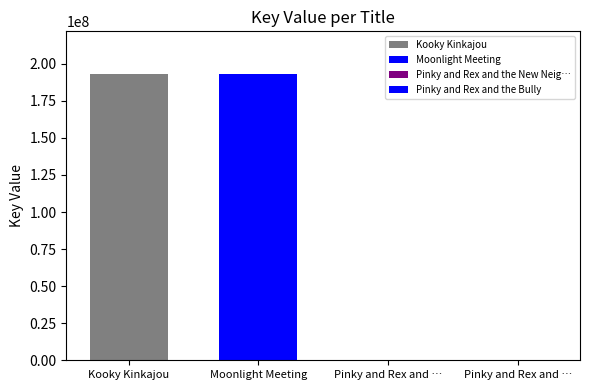

At which label does the data first exceed 192898387?

Kooky Kinkajou